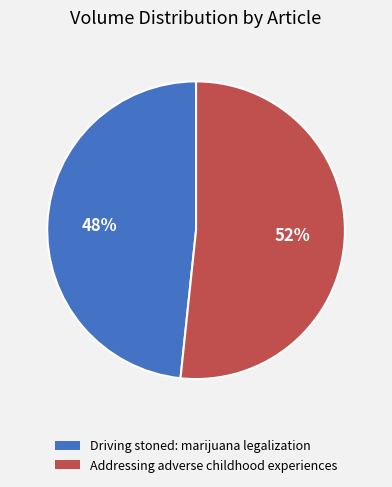

Do Driving stoned: marijuana legalization and Addressing adverse childhood experiences together represent more than half of the pie?

Yes